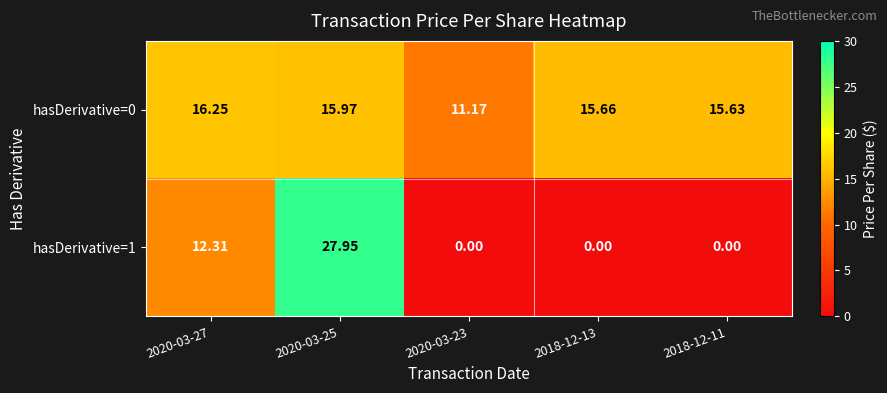

Which series has the largest total across all categories?

hasDerivative=0